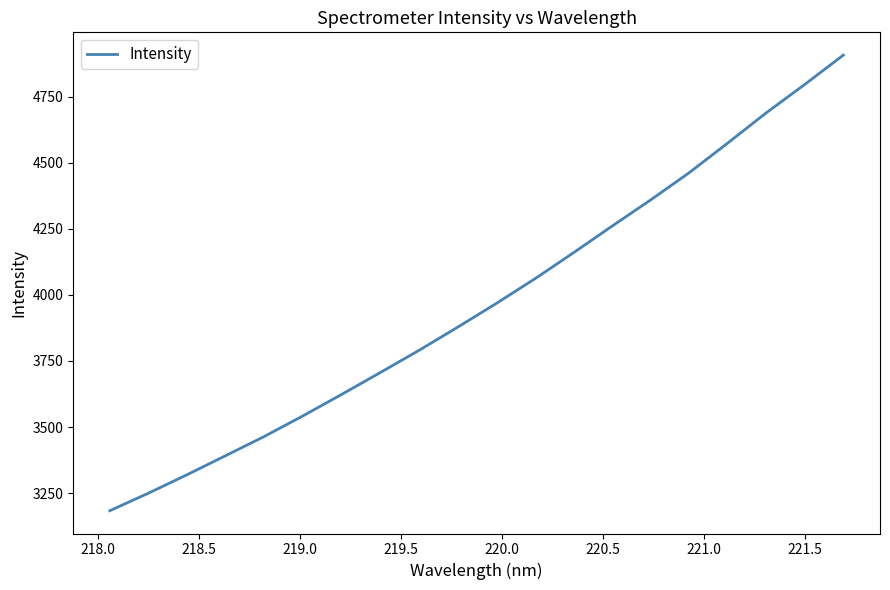

What is the smallest value displayed?

3183.9